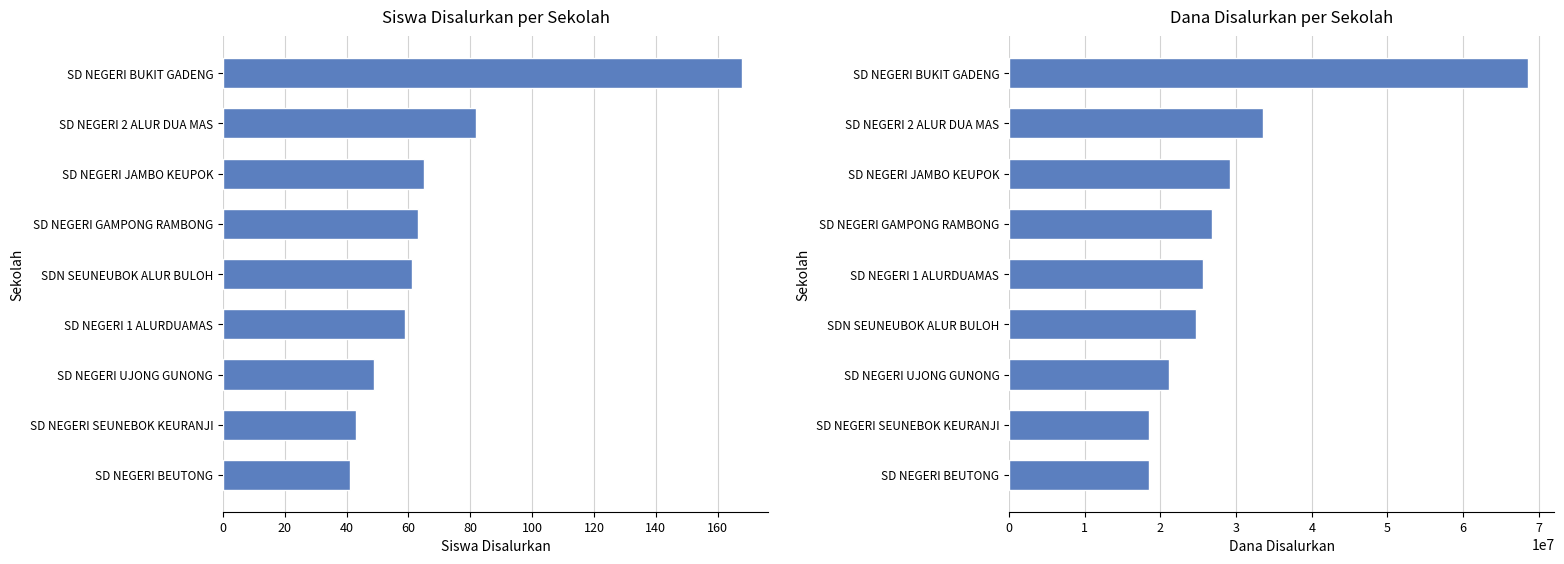

Reading left to right, extract all data points from this chart.

Siswa Disalurkan: 41	43	49	59	61	63	65	82	168
Dana Disalurkan: 18450000	18450000	21150000	24750000	25650000	26775000	29250000	33525000	68625000